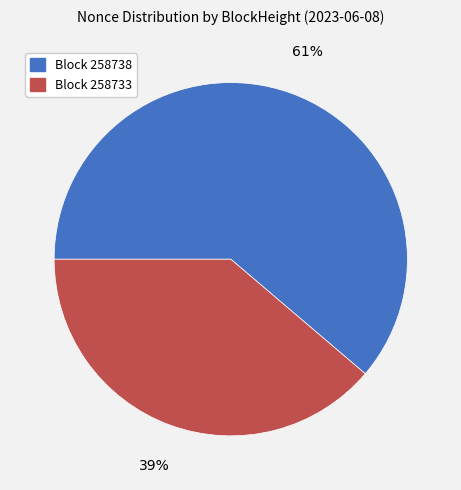

Approximately how many times larger is the value at Block 258733 compared to Block 258738?

0.6